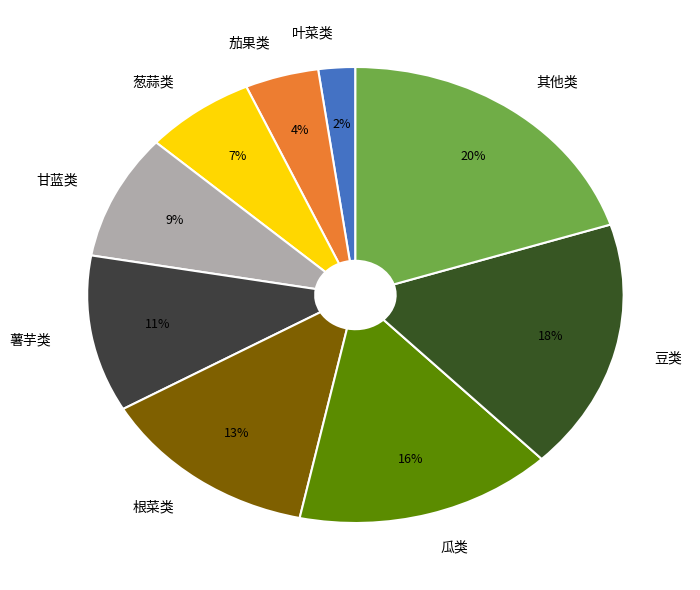

To the nearest percent, what is the average slice percentage?

11%